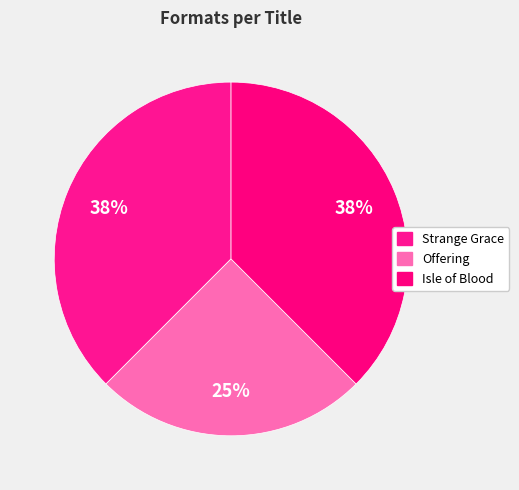

Rank the categories by value from lowest to highest.

Offering, Strange Grace, Isle of Blood